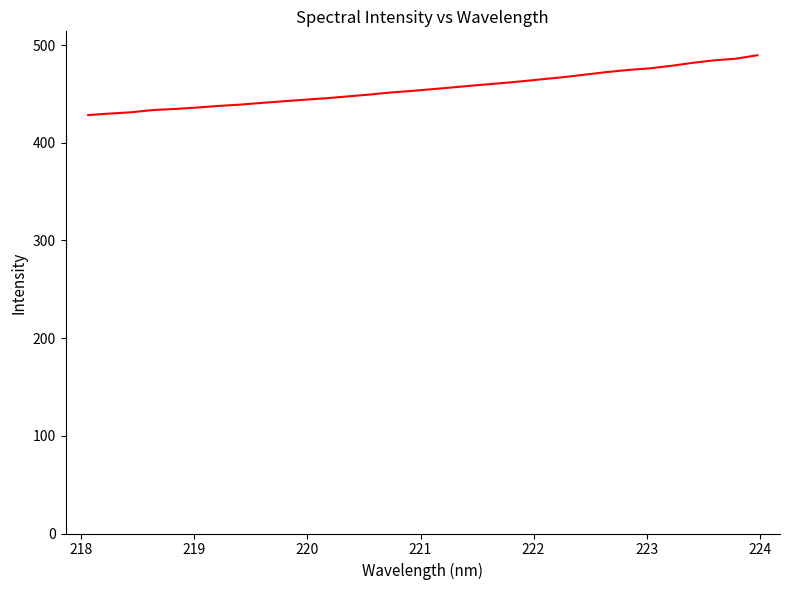

What is the difference between the maximum and minimum values?

61.2